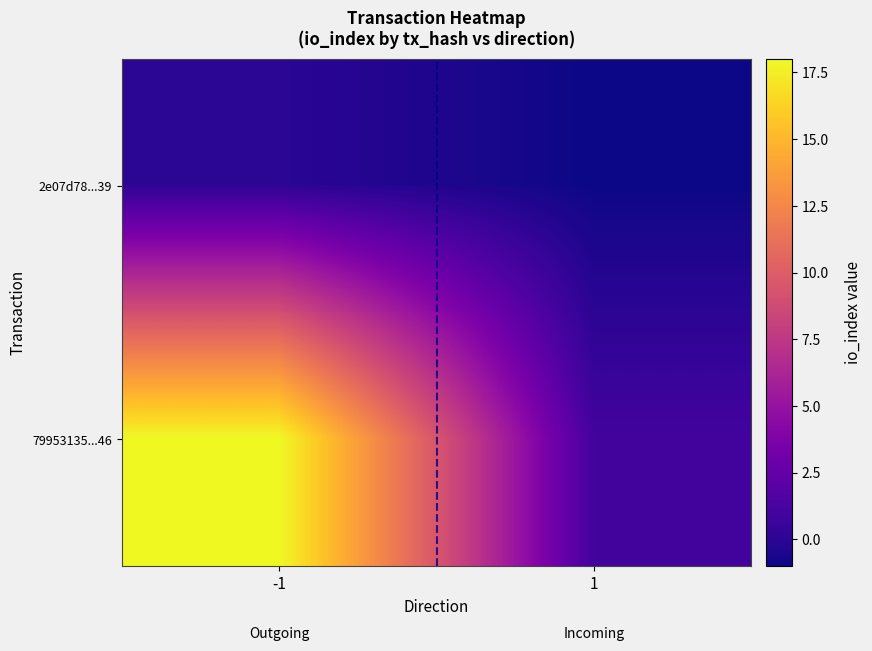

How many distinct data groups are displayed?

2